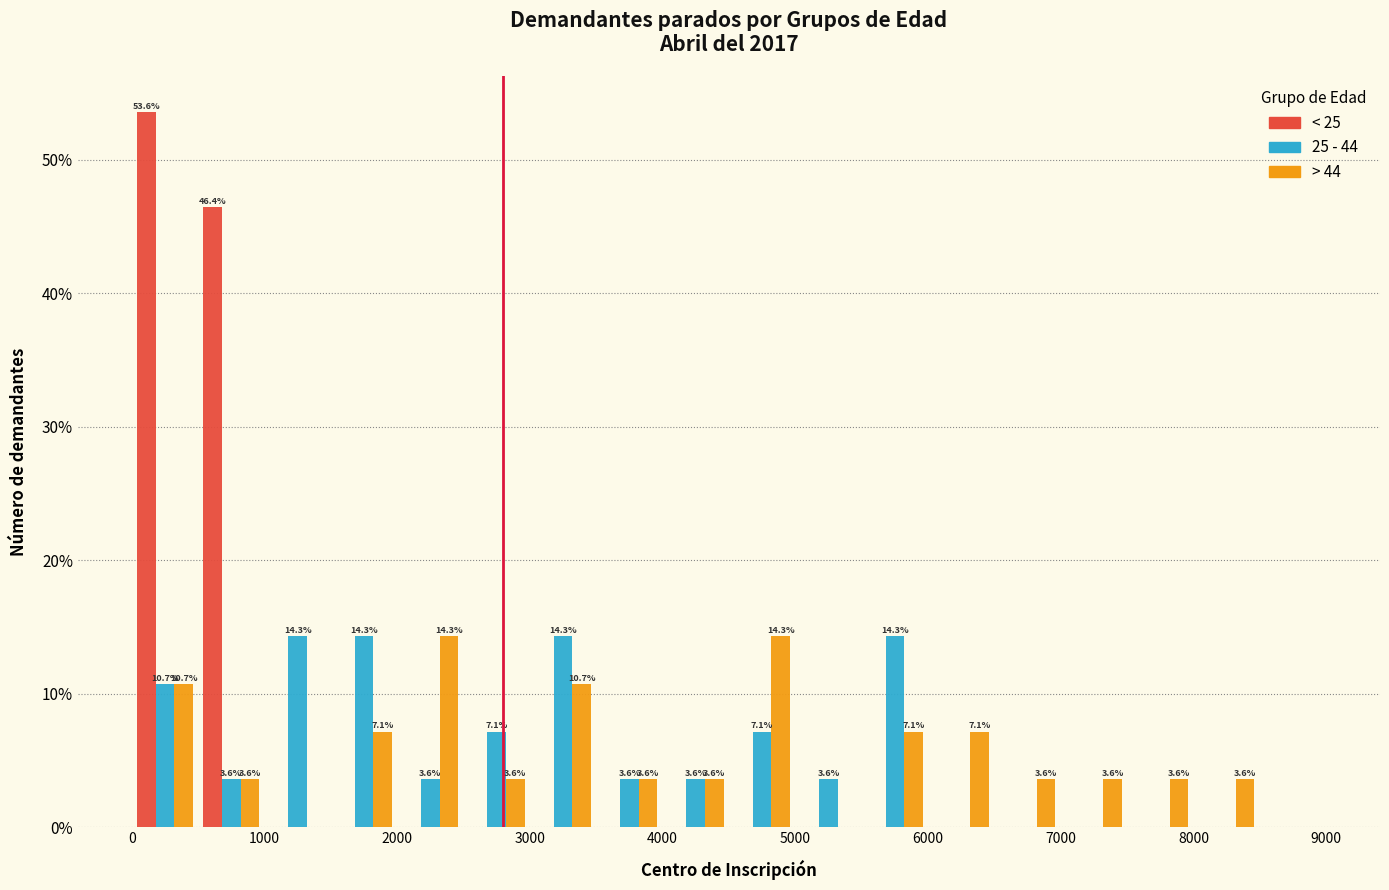

In the < 25 series, which range on the x-axis has the tallest bar?

0 to 500